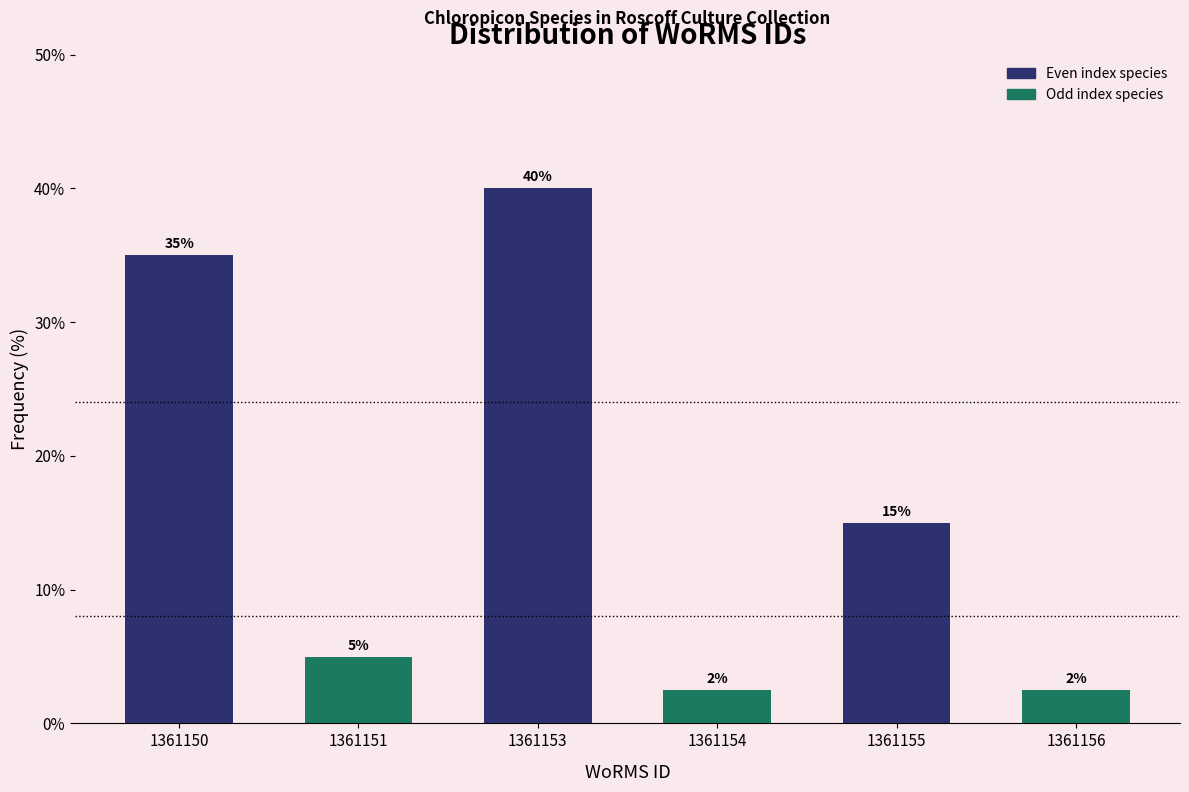

Approximately how many times larger is the value at 1361153 compared to 1361151?

8.0